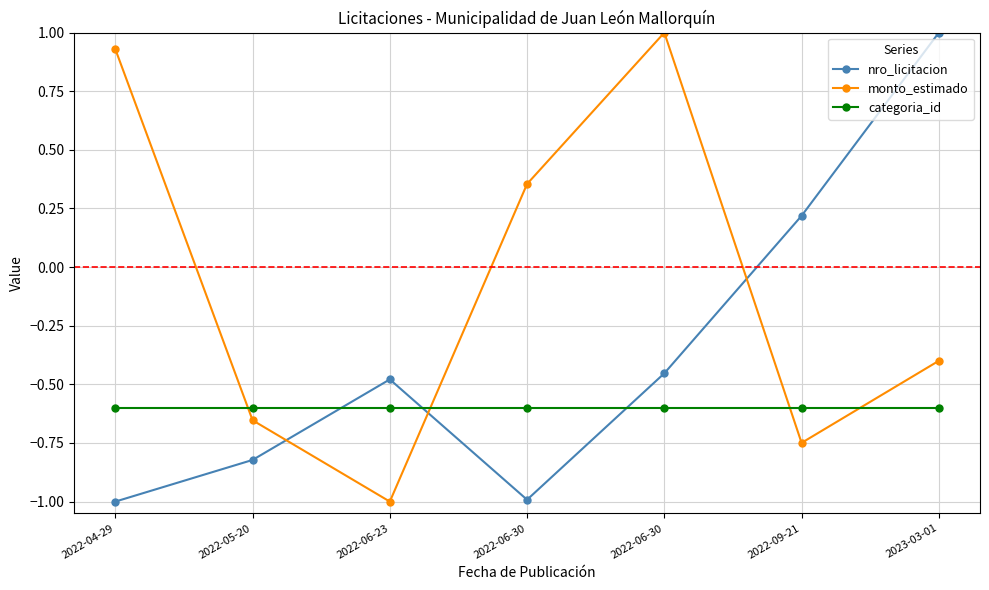

Is it true that monto_estimado equals -0.3 at 2022-09-21?

False